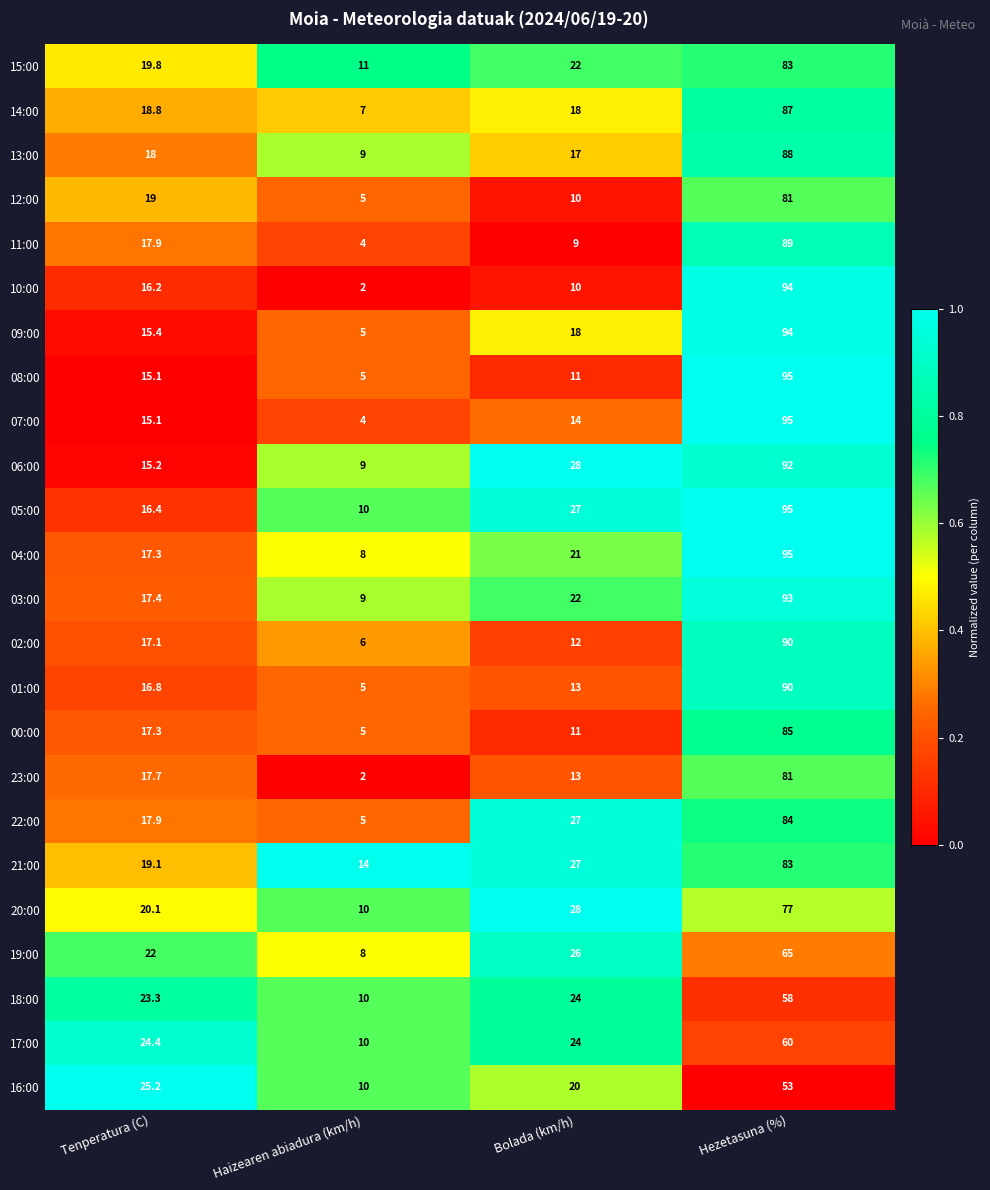

What is the total value across all series at Haizearen abiadura (km/h)?

173.0